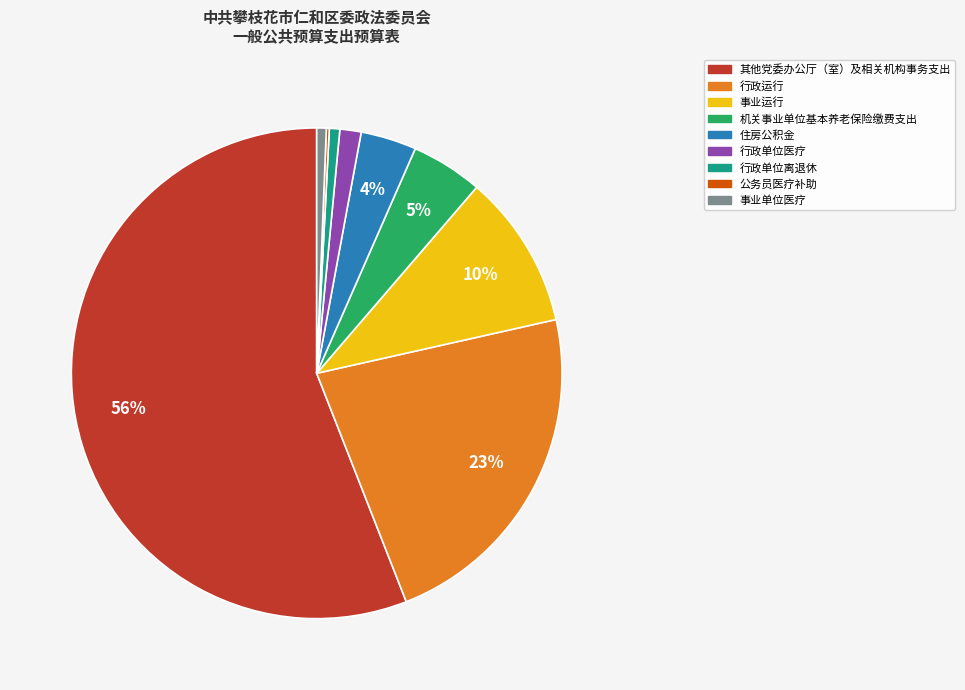

What is the largest slice in the pie chart?

其他党委办公厅（室）及相关机构事务支出